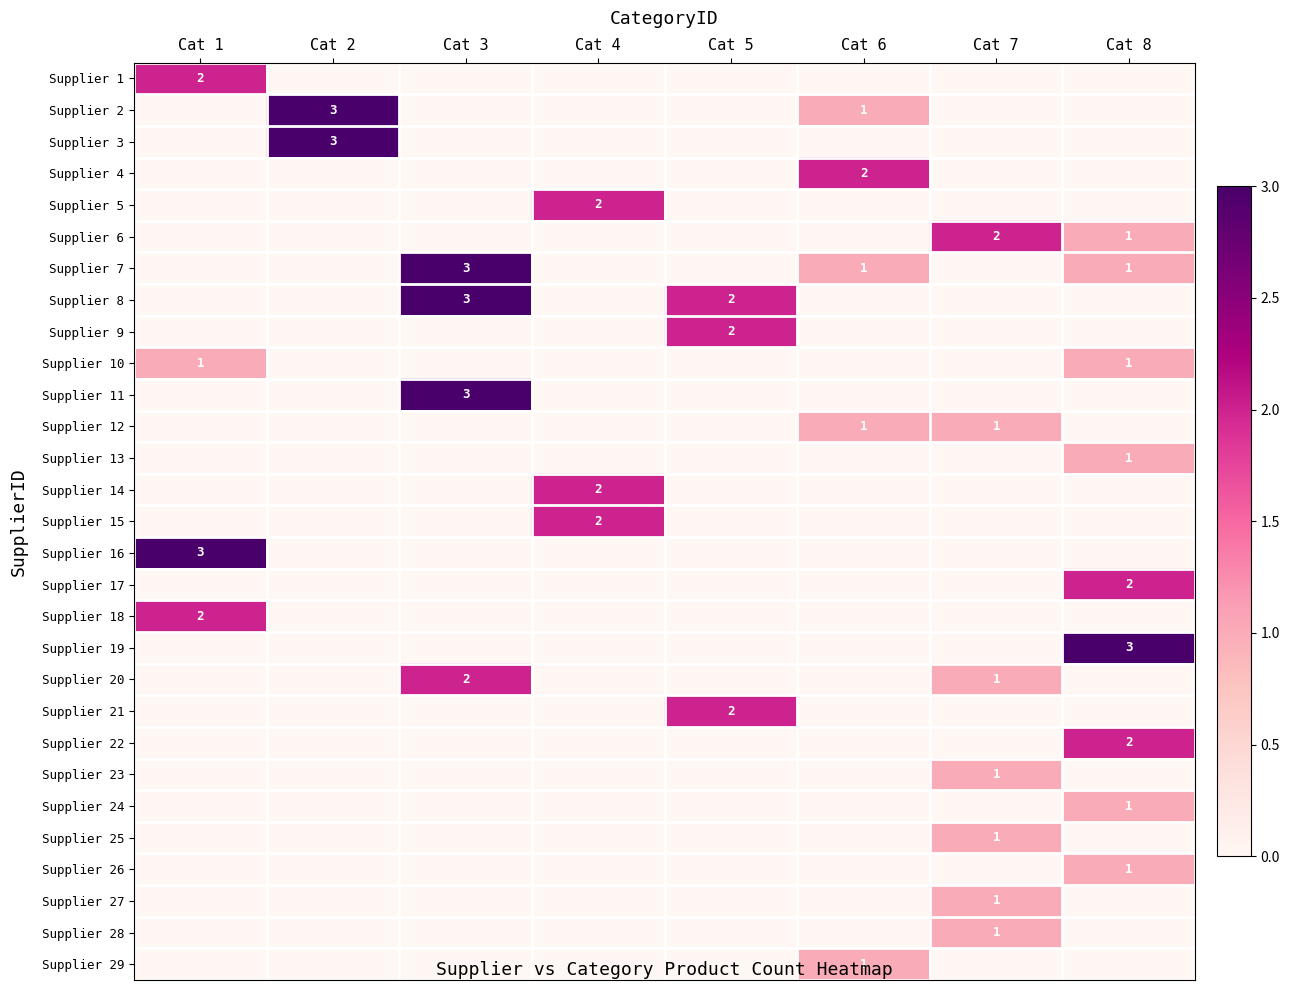

The Supplier 6 series shows 0 at Cat 8. True or false?

False